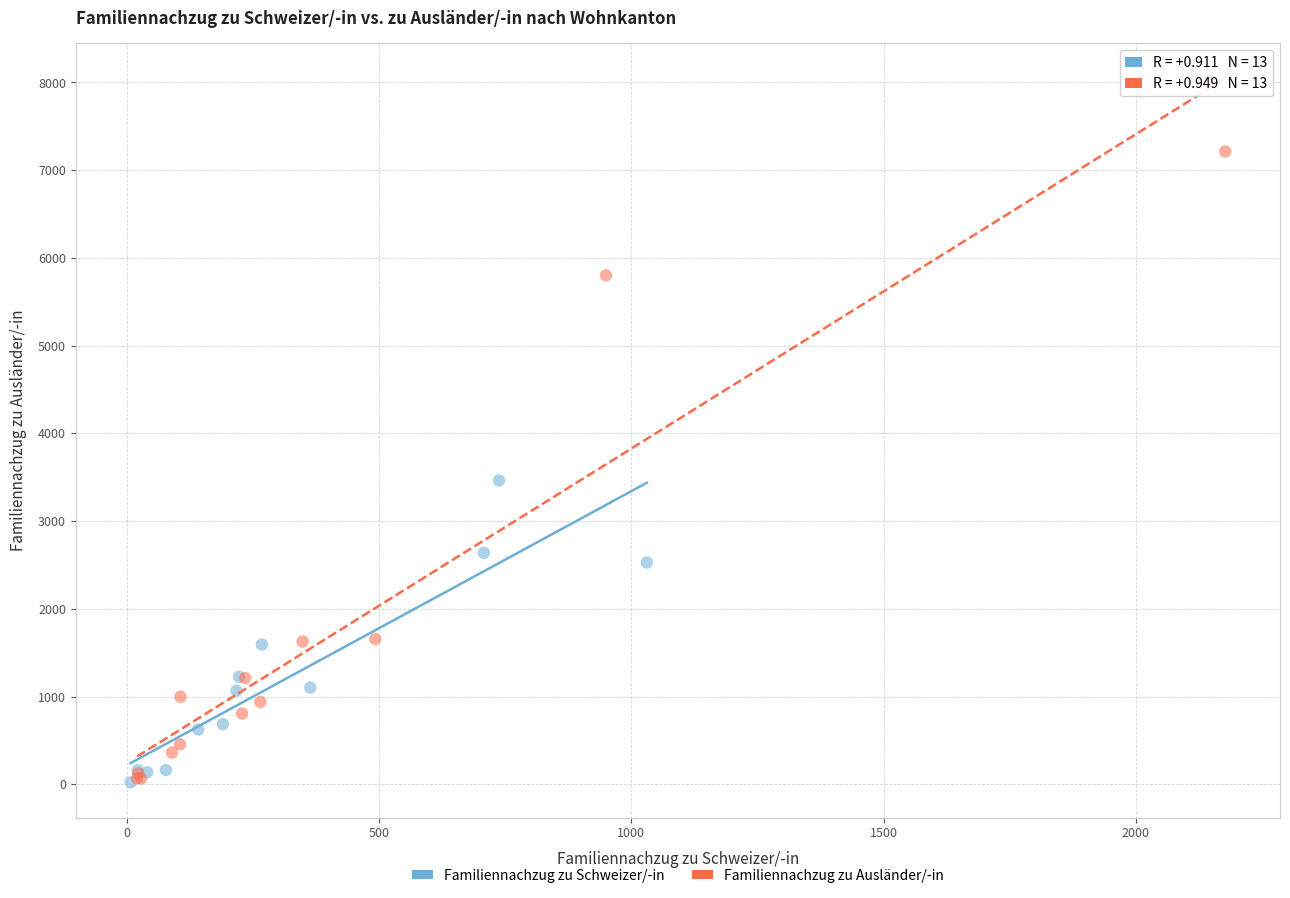

Which series reaches the maximum Y coordinate?

Familiennachzug zu Ausländer/-in